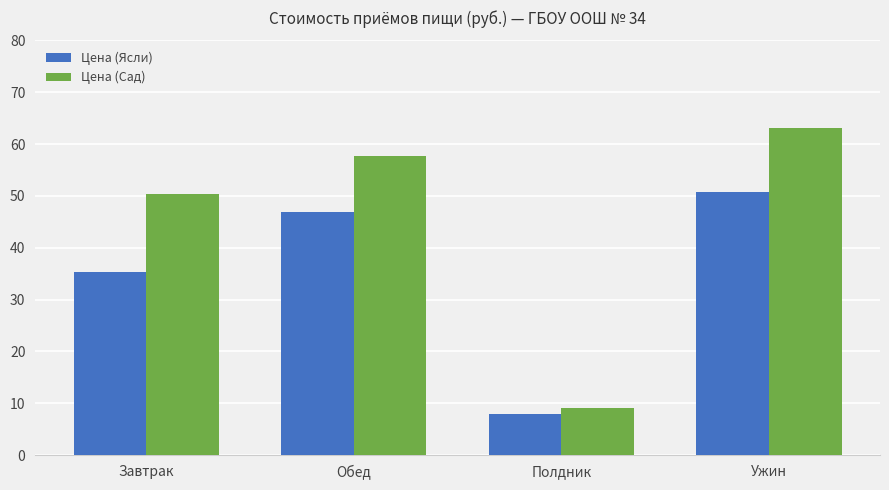

Is the value of Цена (Сад) at Завтрак greater than the value of Цена (Ясли) at Обед?

Yes